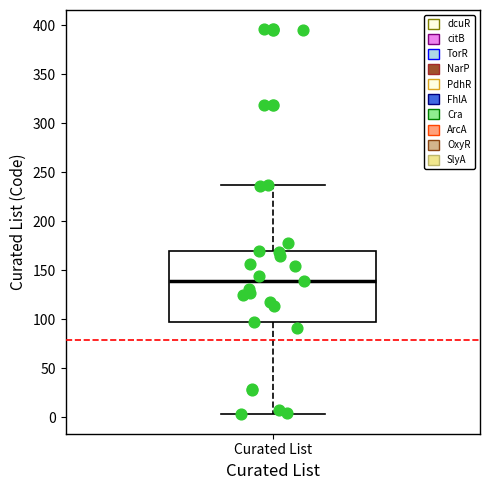

Transcribe this box plot: give where the median line is, the range the box spans, and where the two whiskers end, as read against the y-axis. The values are not printed on the chart, so give them approximately, as read against the axis.

median 140, box 95 to 170, whiskers 5 to 235